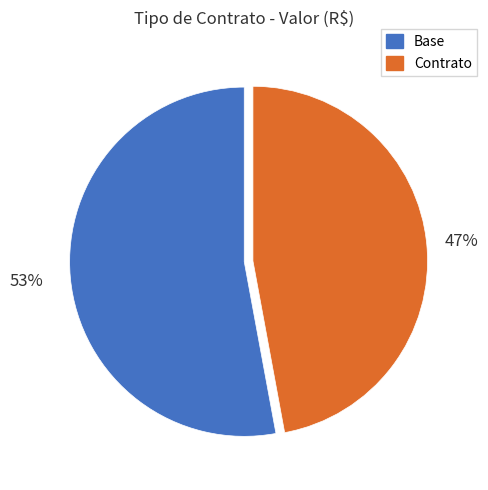

What is the largest slice in the pie chart?

Base